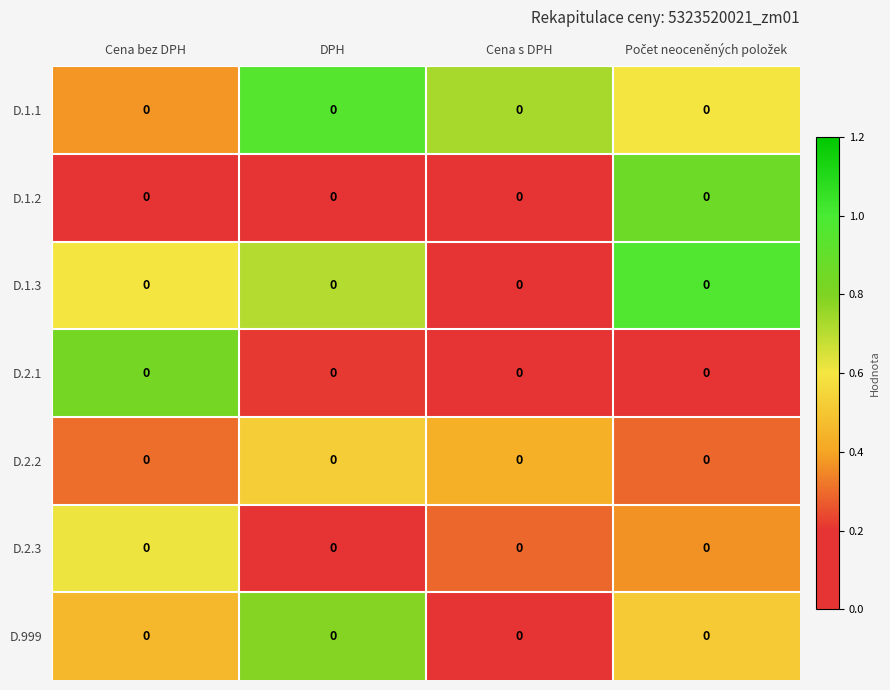

List the labels in order of D.1.3 value, smallest first.

Cena s DPH, Cena bez DPH, DPH, Počet neoceněných položek